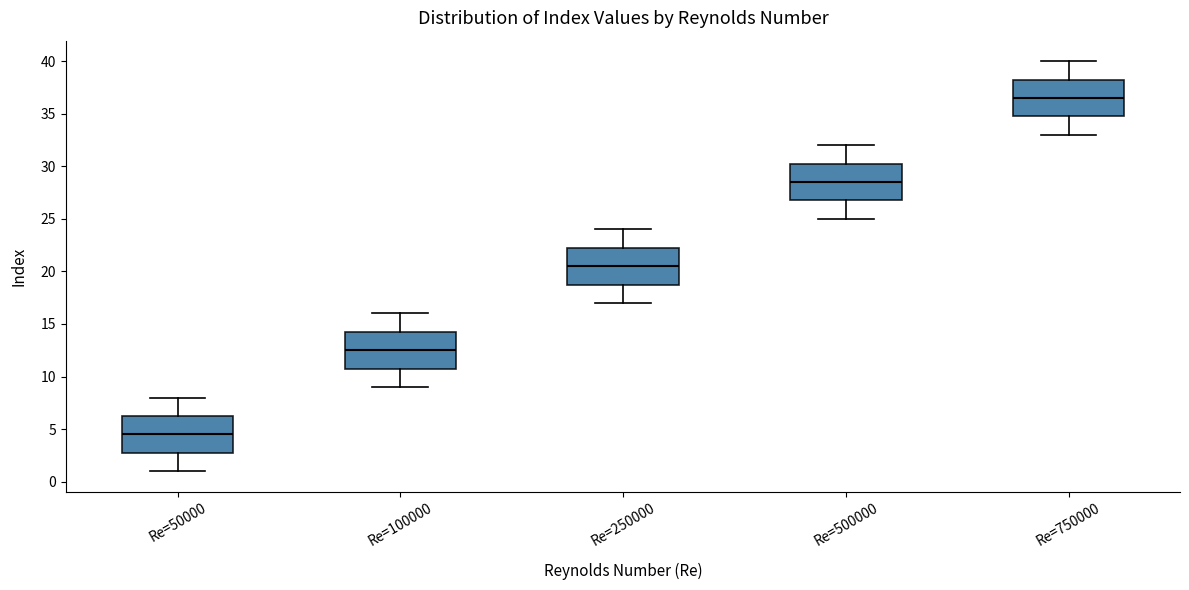

Reading left to right, transcribe this box plot: for each box, give where its median line is, the range the box spans, and where its two whiskers end, as read against the y-axis. The values are not printed on the chart, so give them approximately, as read against the axis.

Re=50000: median 4.5, box 3.0 to 6.5, whiskers 1.0 to 8.0
Re=100000: median 12.5, box 11.0 to 14.5, whiskers 9.0 to 16.0
Re=250000: median 20.5, box 19.0 to 22.5, whiskers 17.0 to 24.0
Re=500000: median 28.5, box 27.0 to 30.5, whiskers 25.0 to 32.0
Re=750000: median 36.5, box 35.0 to 38.5, whiskers 33.0 to 40.0